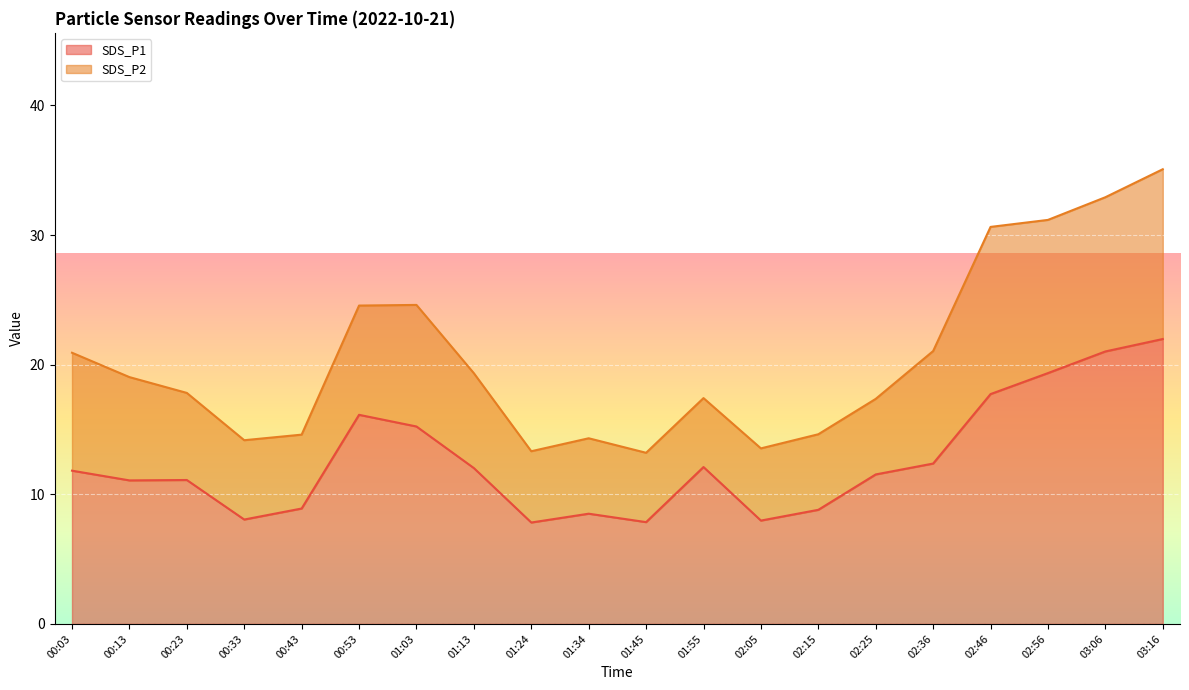

At which label is the value closest to 14?

01:03